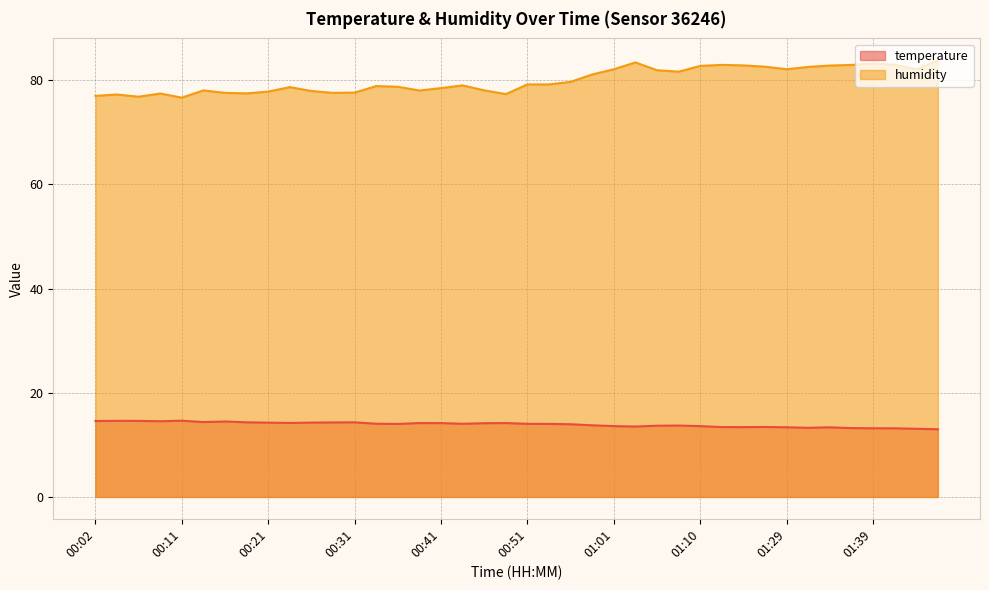

The value of humidity at 00:56 is 47.5. True or false?

False